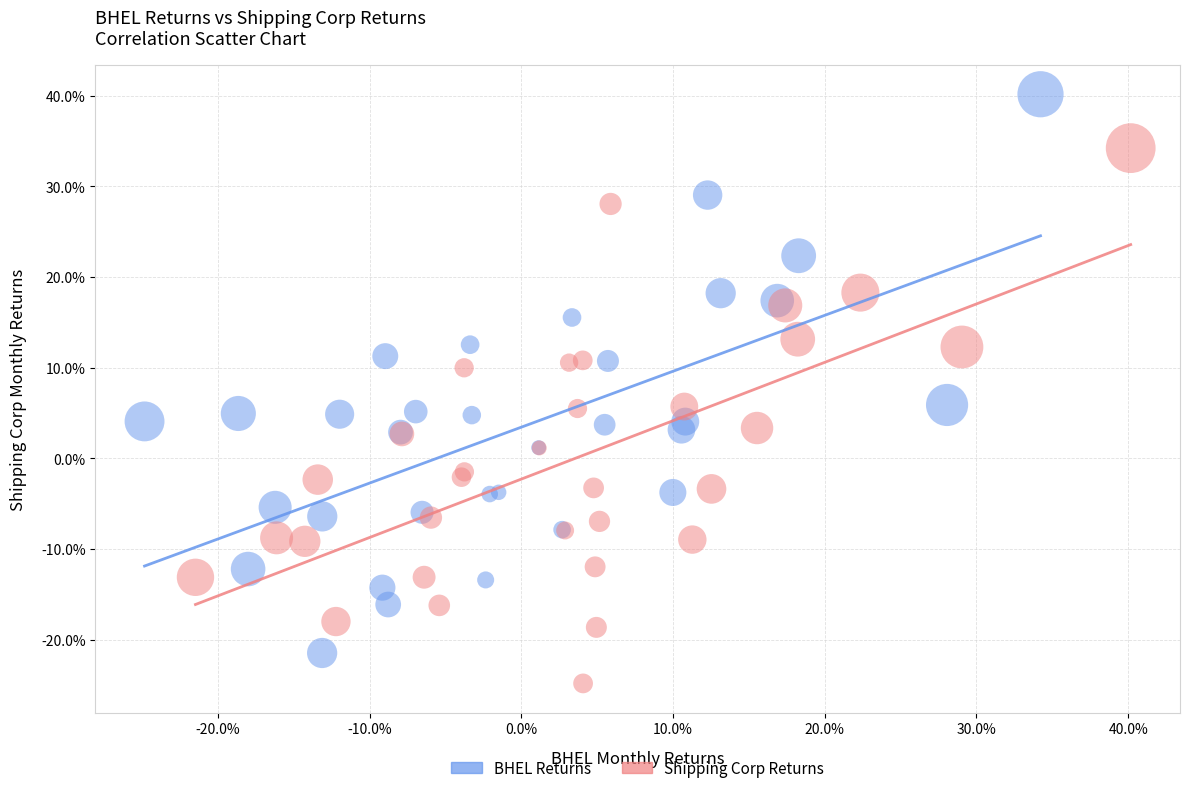

What are all the series names shown in the legend?

BHEL Returns, Shipping Corp Returns